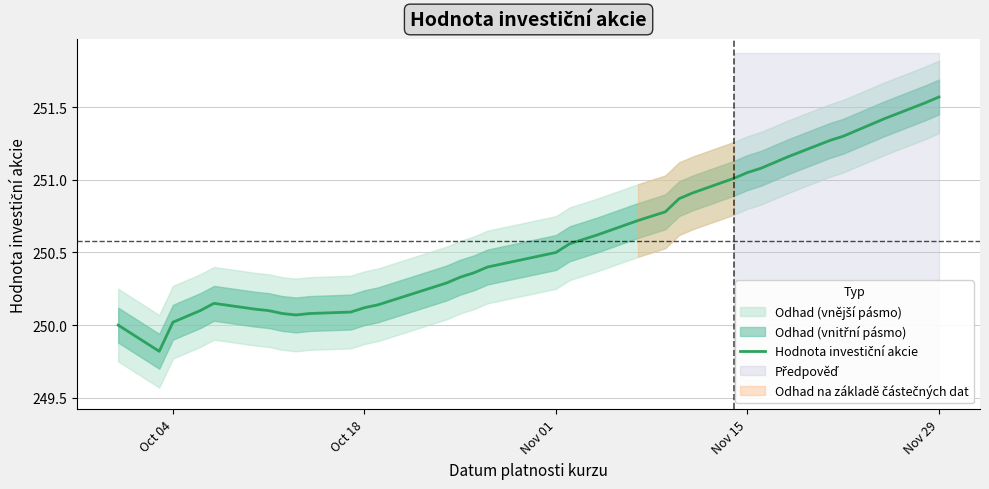

Where is the data nearest to the value 250?

Oct 04